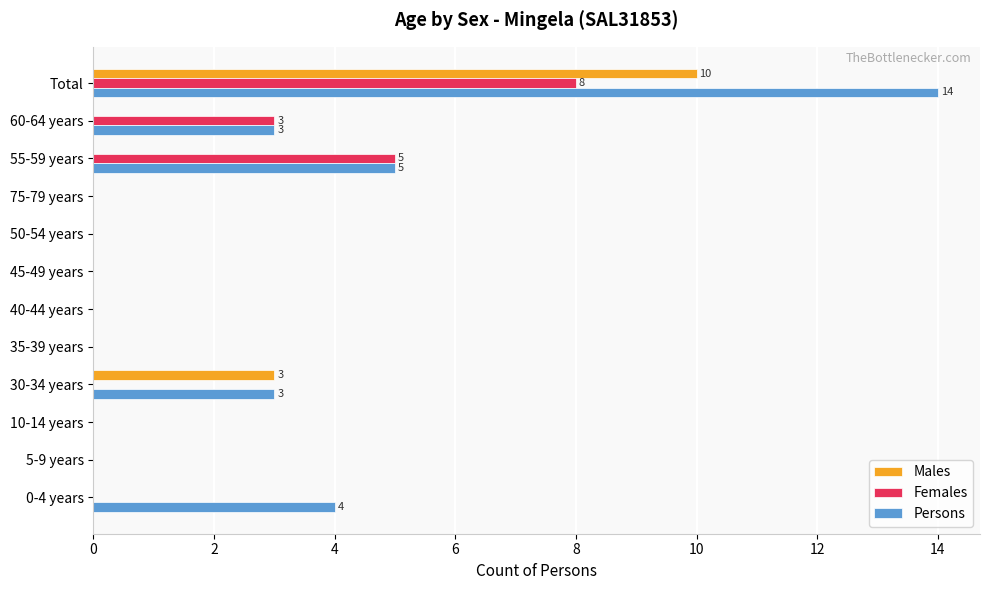

What is the maximum value shown in the chart?

14